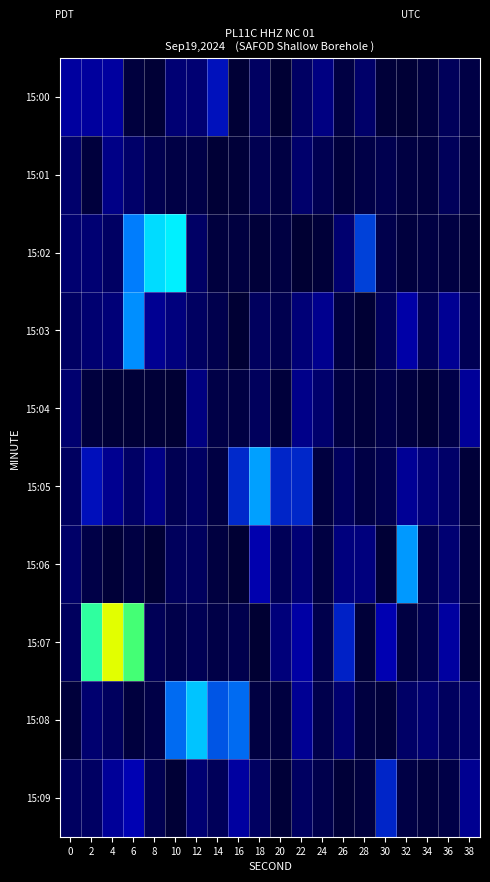

Which has a higher value, 6 or 4?

4